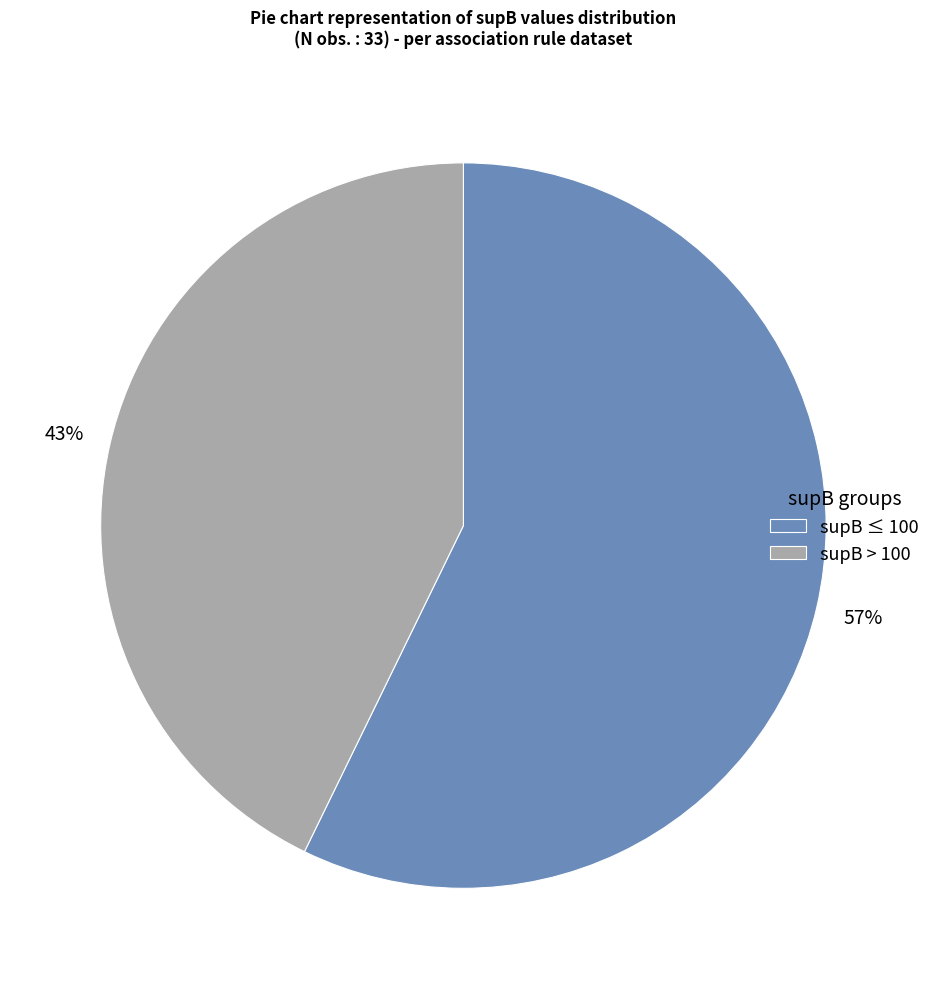

To the nearest percent, what percentage of the pie is supB > 100?

43%